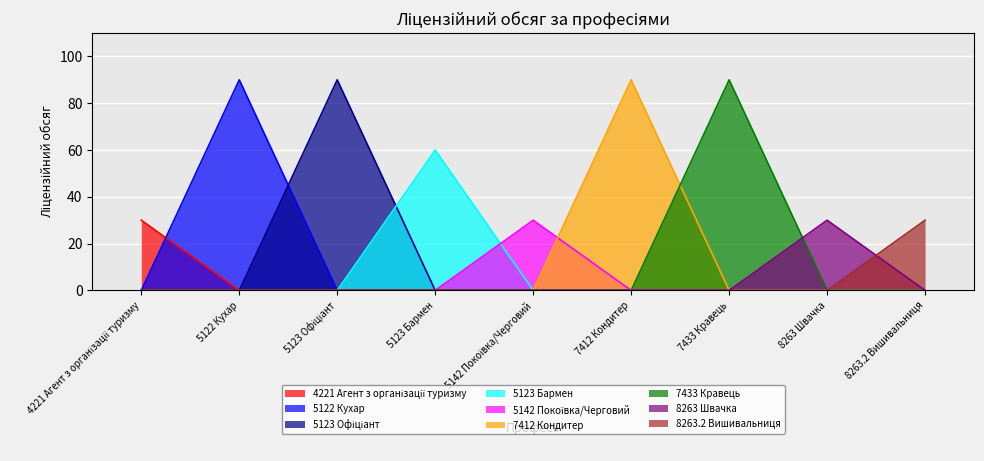

What is the difference between the highest and lowest values at 8263.2 Вишивальниця?

30